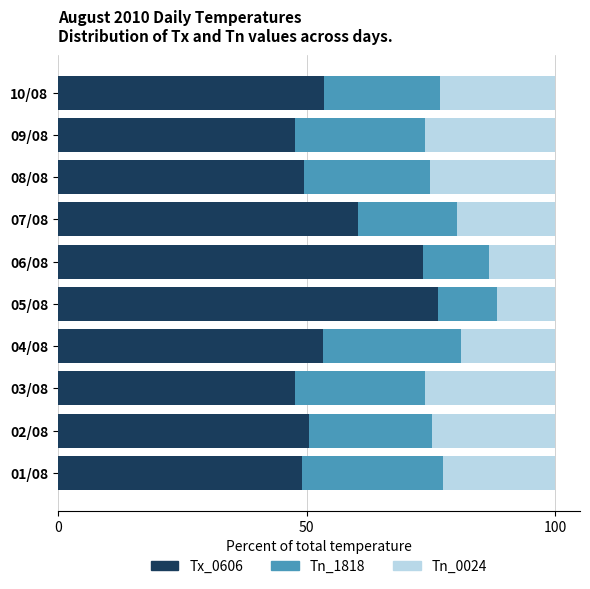

Which category has the highest value in the Tx_0606 series?

05/08